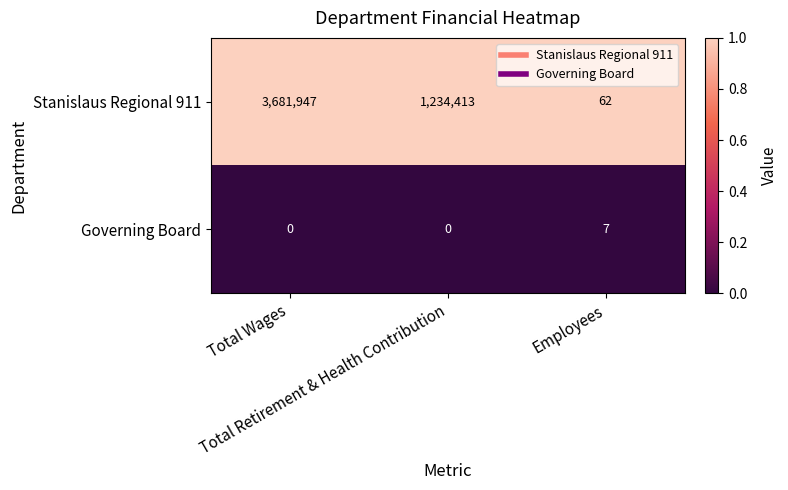

Count the Governing Board values in the range 0 to 7.

3